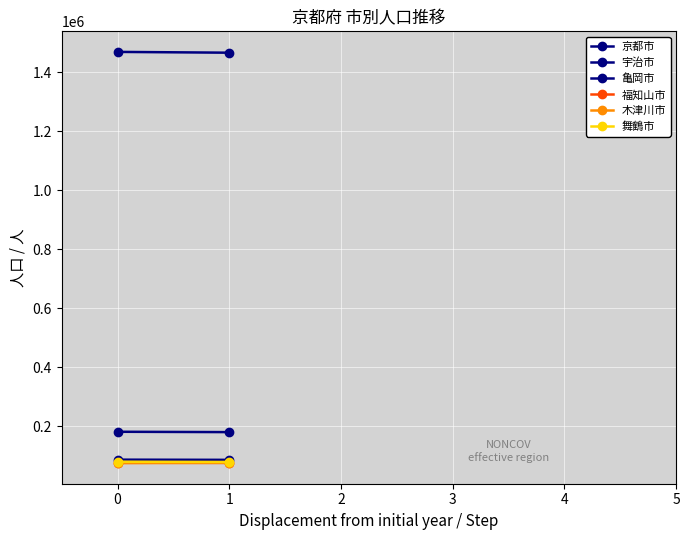

Reading left to right, what are all the values shown in this chart?

京都市: 0=1468980	1=1466264
宇治市: 0=182170	1=180975
亀岡市: 0=87648	1=87005
福知山市: 0=77468	1=76677
木津川市: 0=75811	1=76893
舞鶴市: 0=80721	1=79886